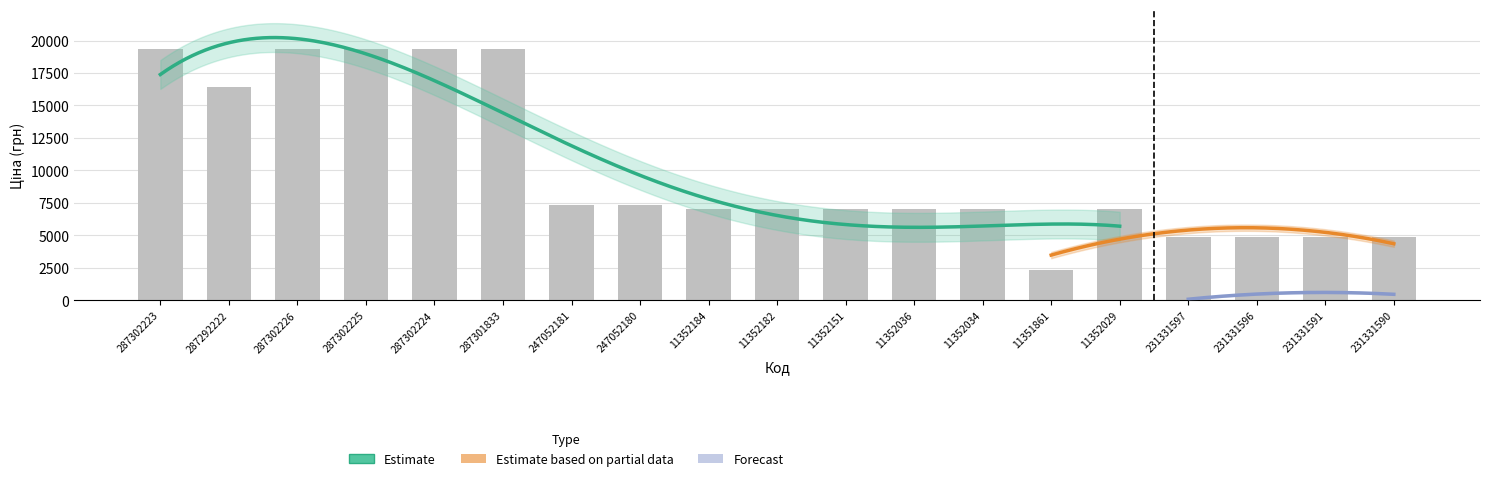

Reading right to left, what are all the values shown in this chart?

4853.3	4853.3	4853.3	4853.3	7002.7	2340.3	7002.7	7002.7	7002.7	7002.7	7002.7	7360.2	7360.2	19343.1	19343.1	19343.1	19343.1	16448.2	19343.1